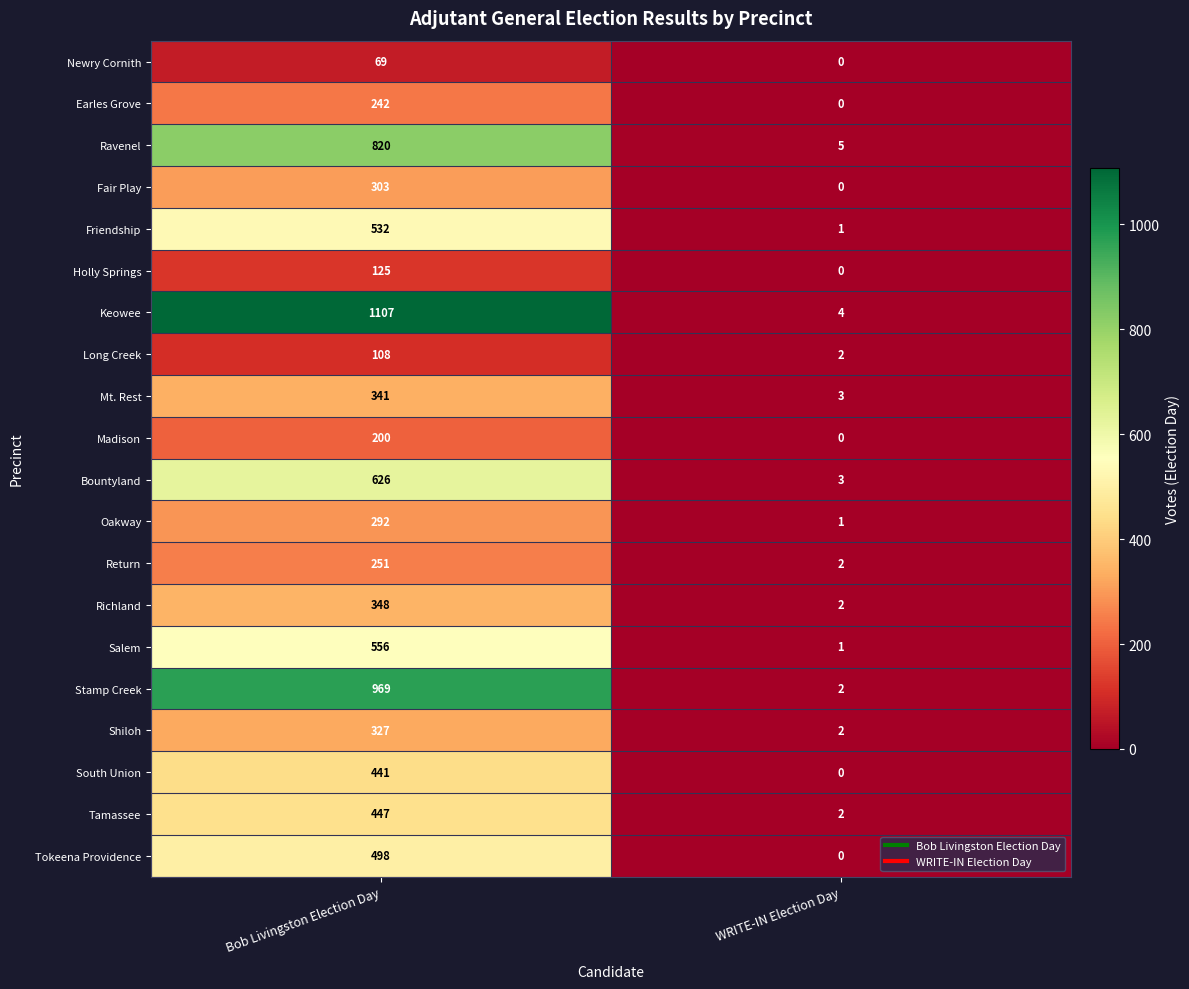

At Bob Livingston Election Day, list the series in order from smallest to largest.

Newry Cornith, Long Creek, Holly Springs, Madison, Earles Grove, Return, Oakway, Fair Play, Shiloh, Mt. Rest, Richland, South Union, Tamassee, Tokeena Providence, Friendship, Salem, Bountyland, Ravenel, Stamp Creek, Keowee